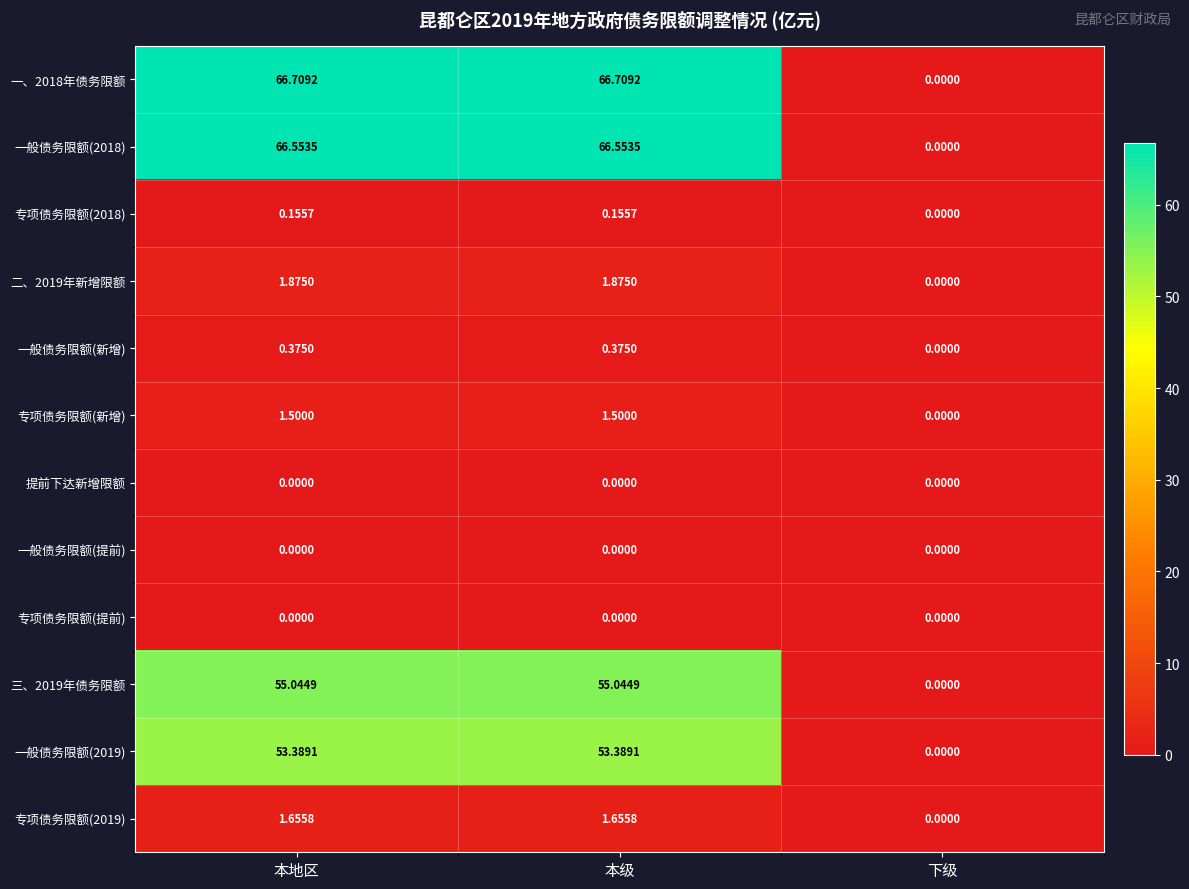

Is the value of 专项债务限额(提前) at 下级 greater than the value of 专项债务限额(2019) at 本地区?

No